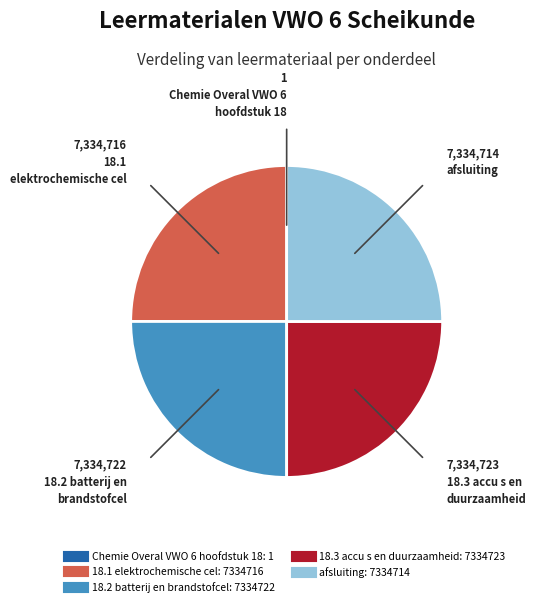

The 18.1 elektrochemische cel slice represents 14% of the pie. True or false?

False